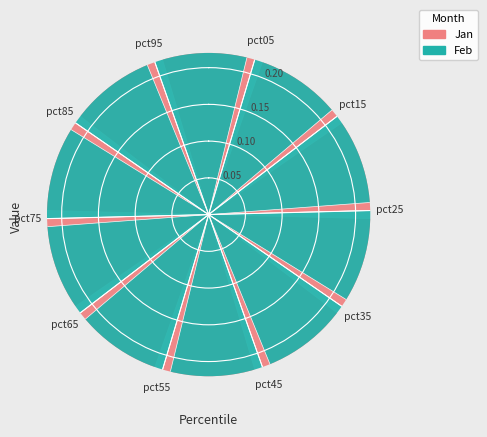

To the nearest percent, what portion does pct85 represent?

4%